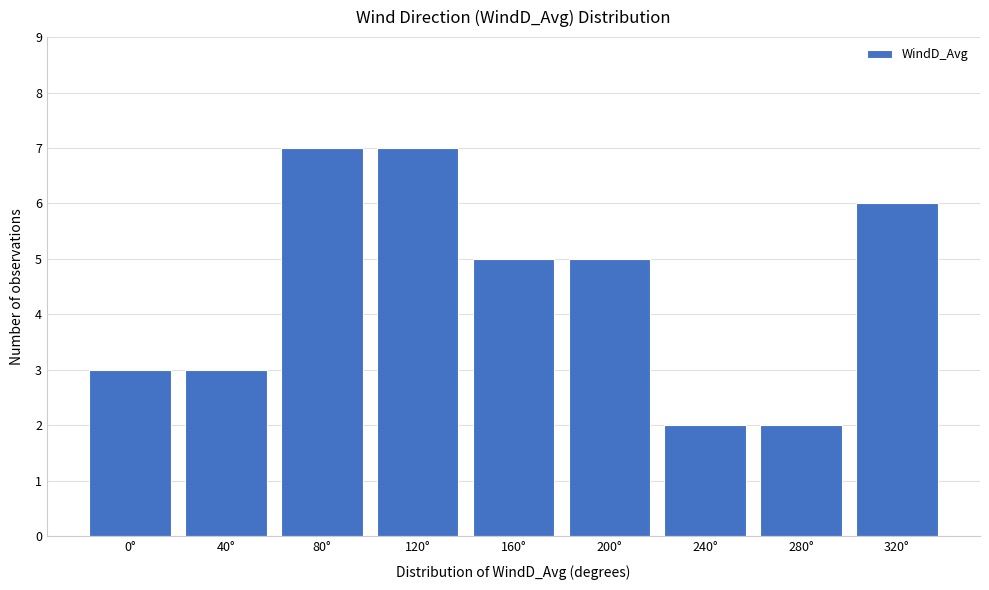

Reading left to right, what are all the values shown in this chart?

0°=3	40°=3	80°=7	120°=7	160°=5	200°=5	240°=2	280°=2	320°=6